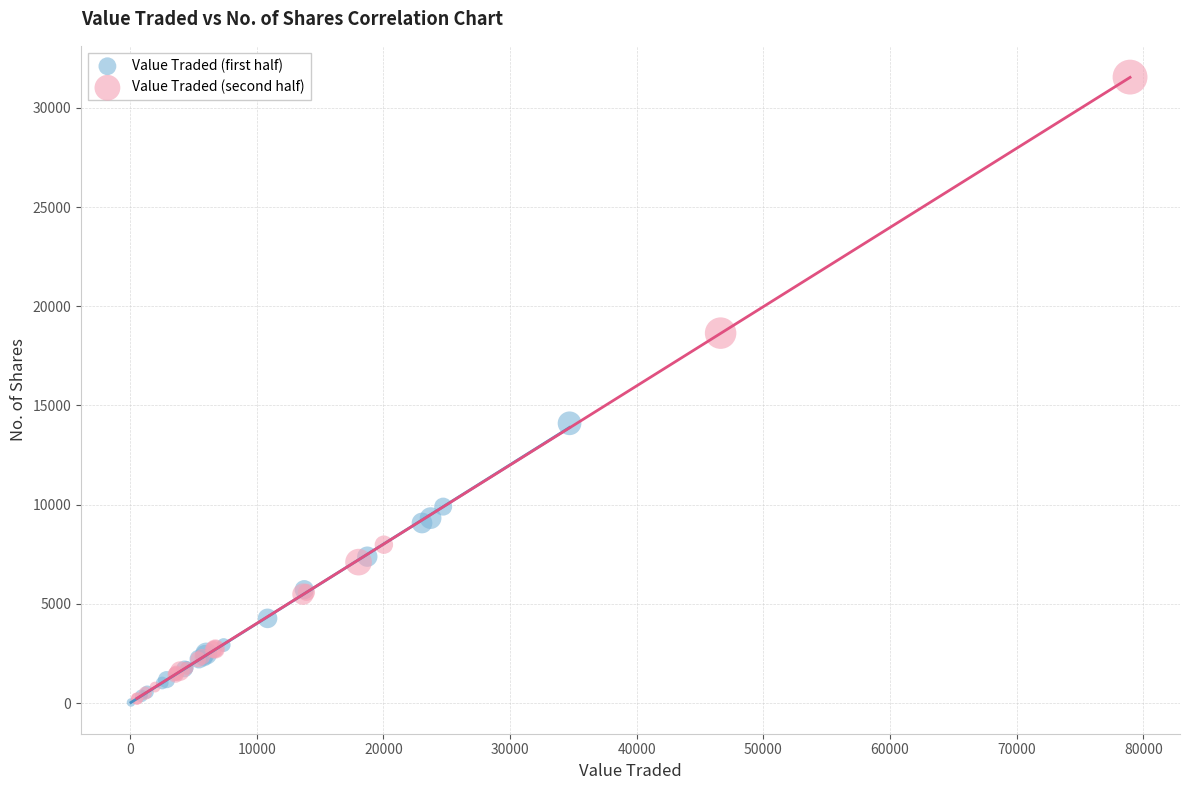

Which series has the largest Y range (max minus min)?

Value Traded (second half)